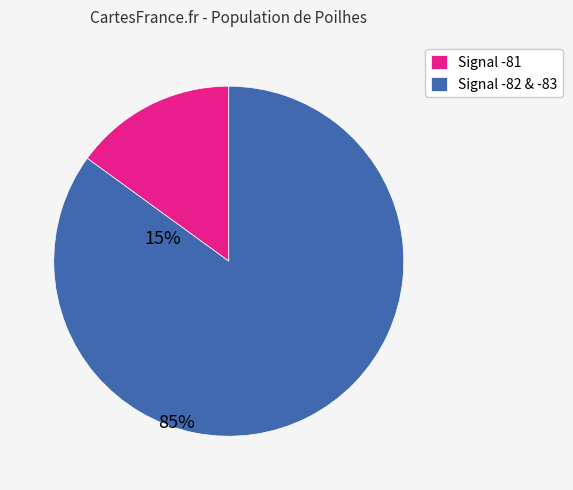

Combined, do Signal -81 and Signal -82 & -83 account for over 50%?

Yes